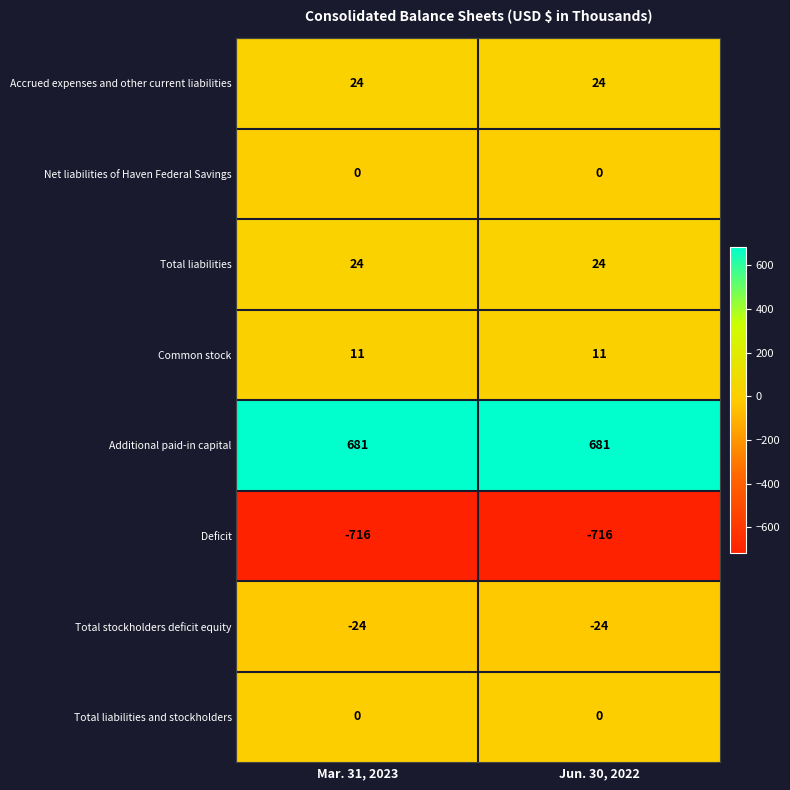

Count the number of categories in the chart.

2